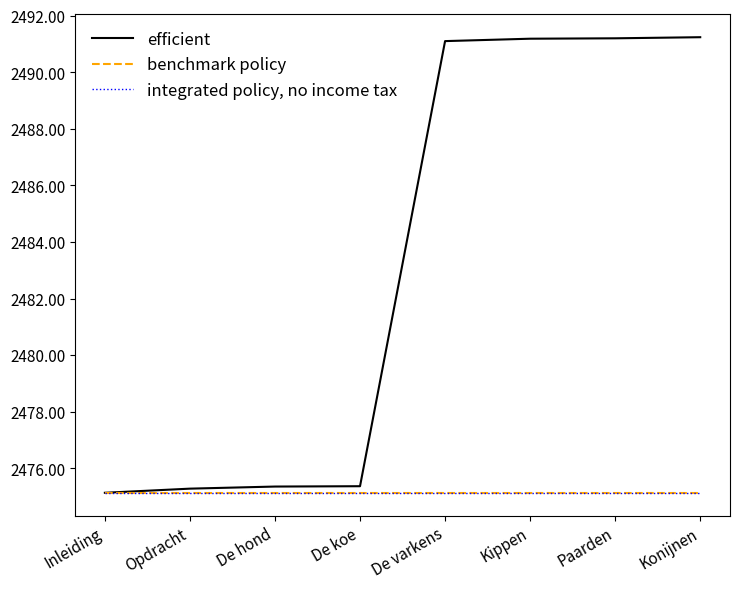

Does the chart display data point markers on the line(s)?

No